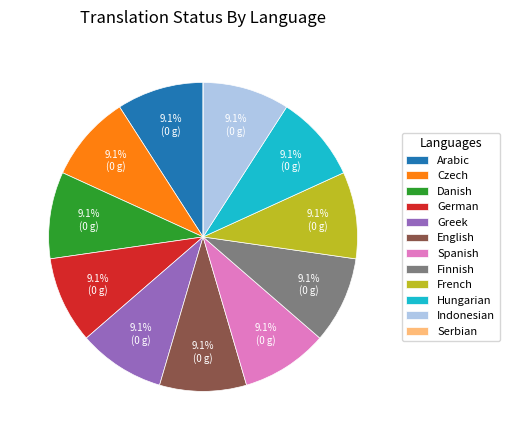

The Arabic slice represents 9% of the pie. True or false?

True